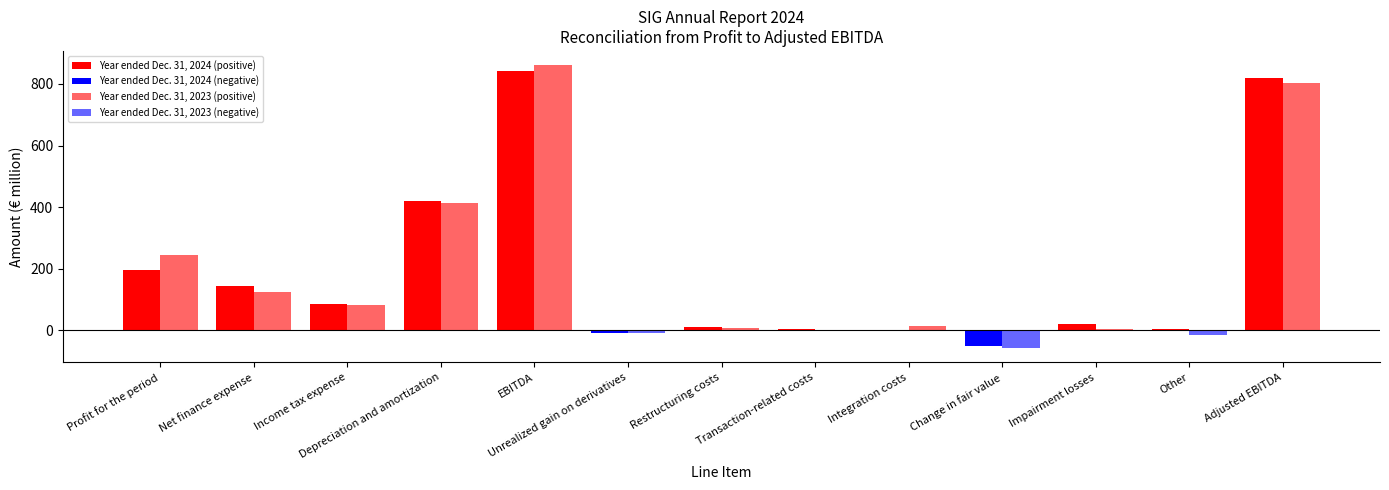

What position from the right is Other?

2